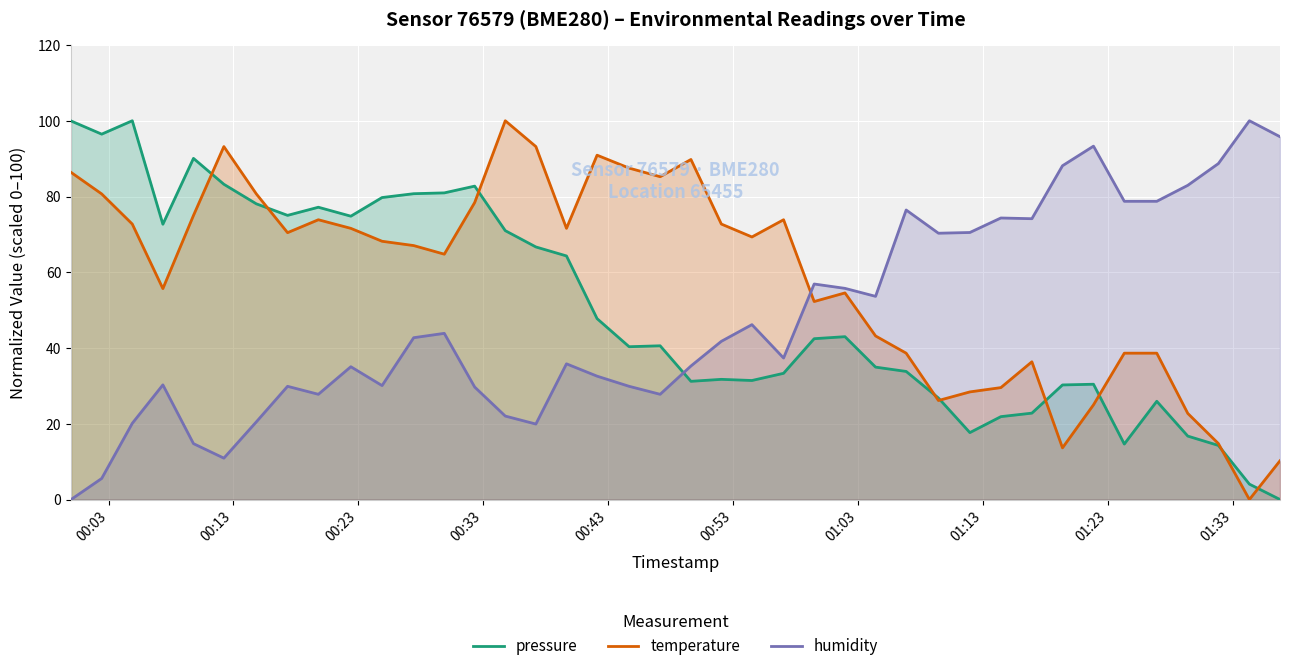

In pressure, how many points are higher than both neighbors (excluding endpoints)?

9